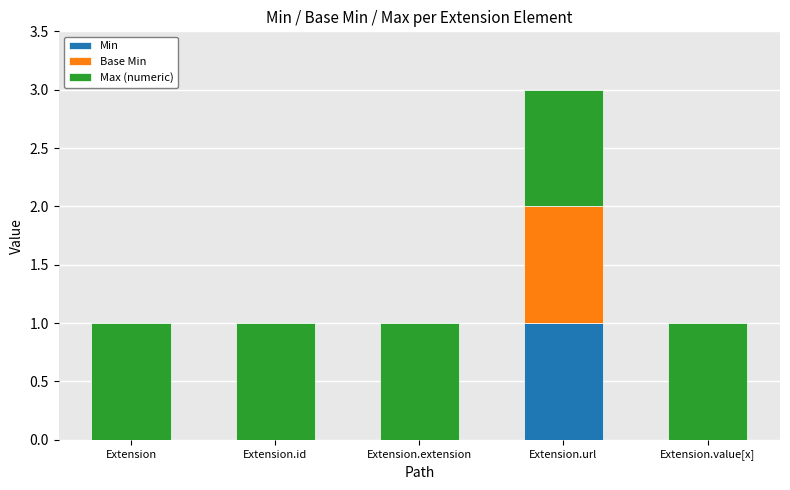

The Min series shows 1 at Extension.url. True or false?

True